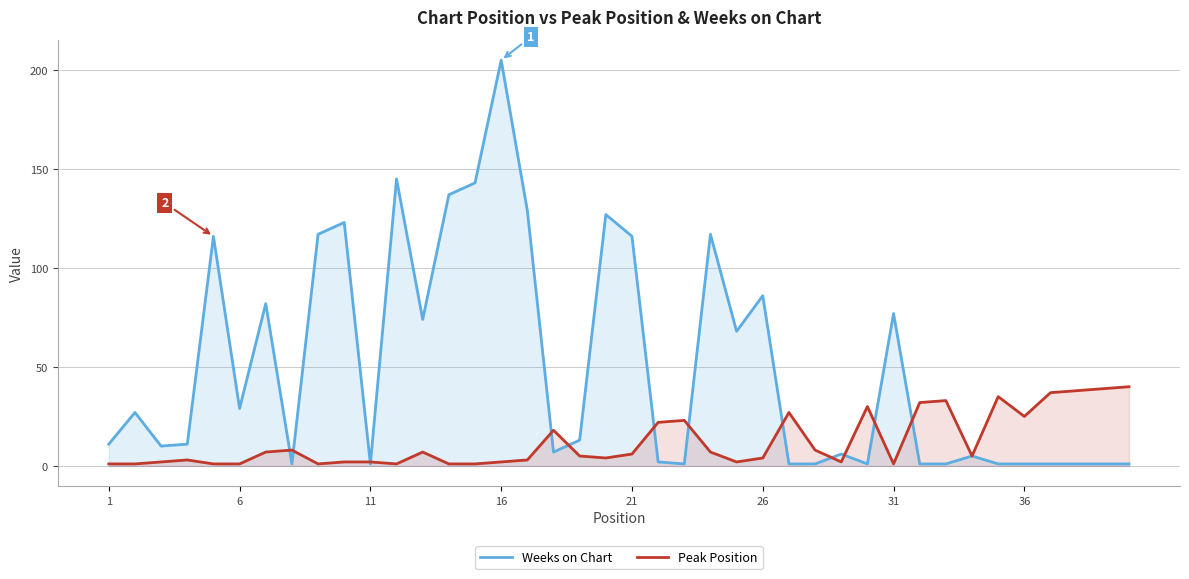

Rank the series at 21 from lowest to highest value.

Peak Position, Weeks on Chart